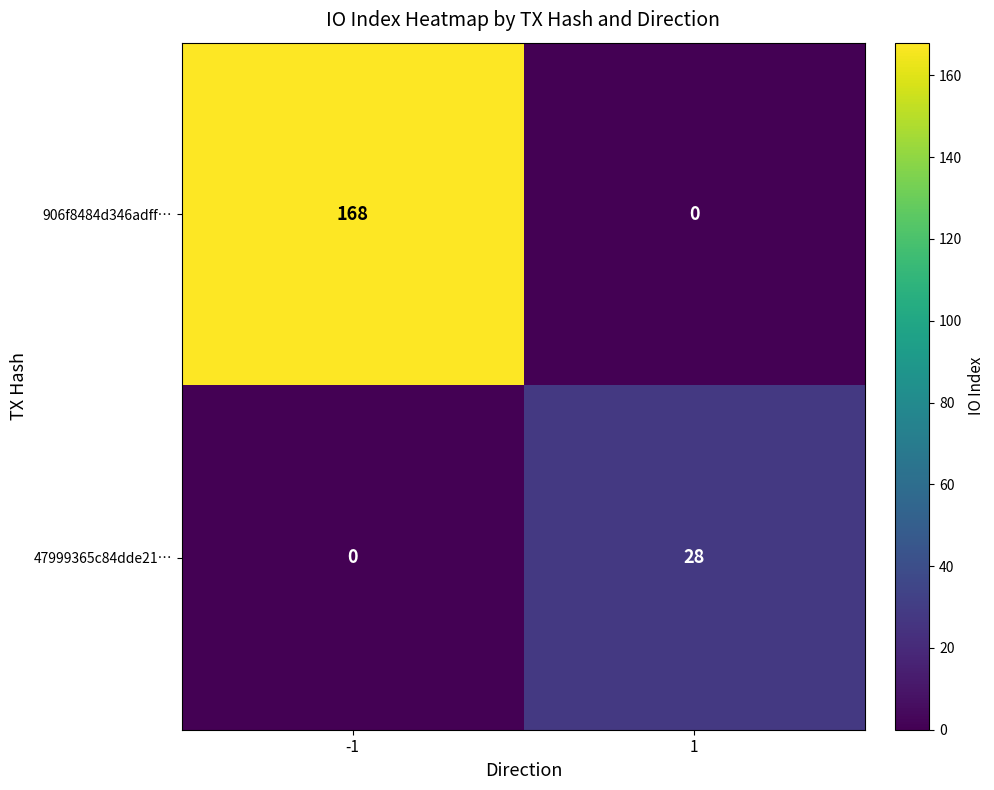

Count the number of data series in this chart.

2